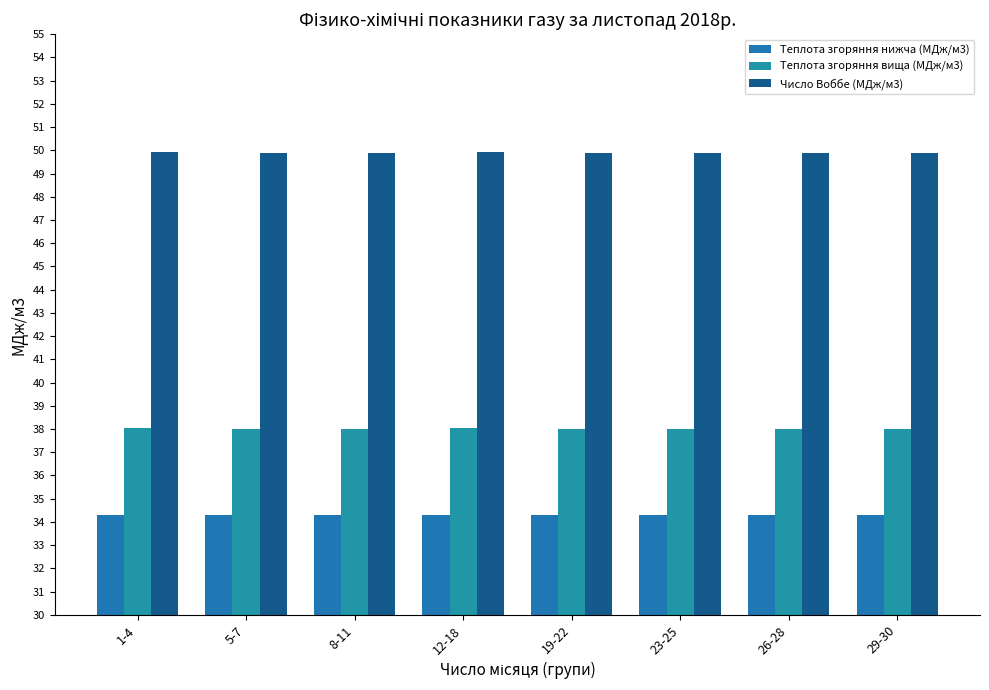

What is the total value across all series at 8-11?

122.2